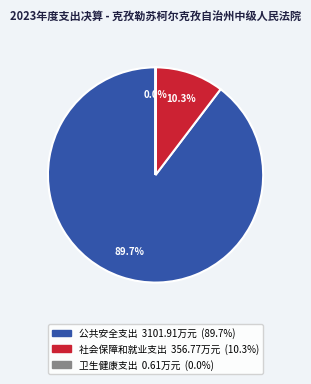

Which slice represents more than half of the pie?

公共安全支出